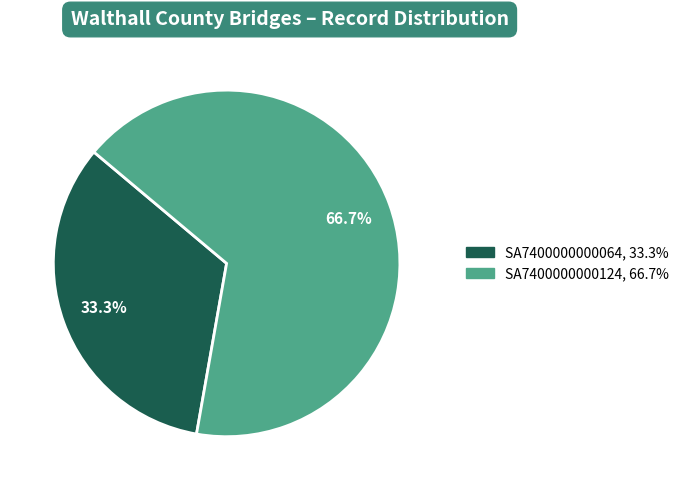

How much of the chart is everything except SA7400000000064?

66.7%